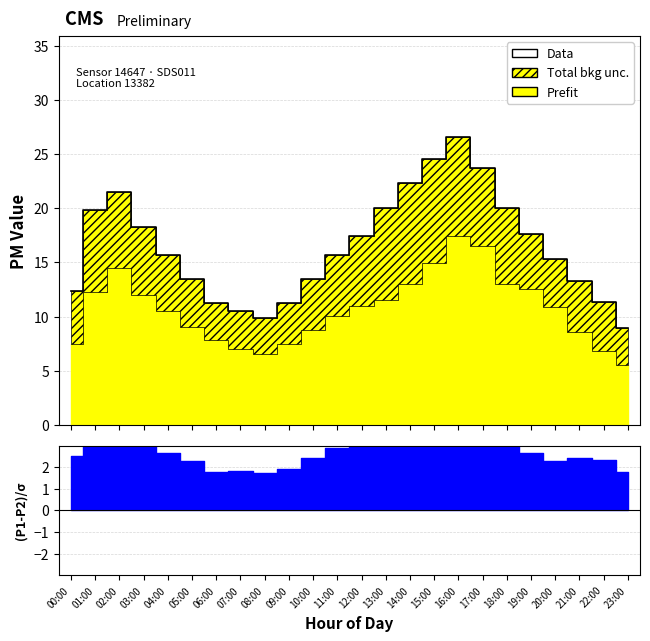

What is the approximate value at 05:00?

13.4